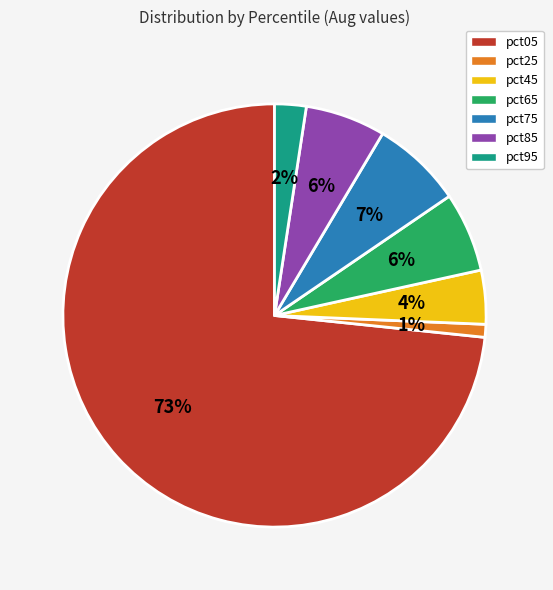

Is pct05 the majority of the pie?

Yes